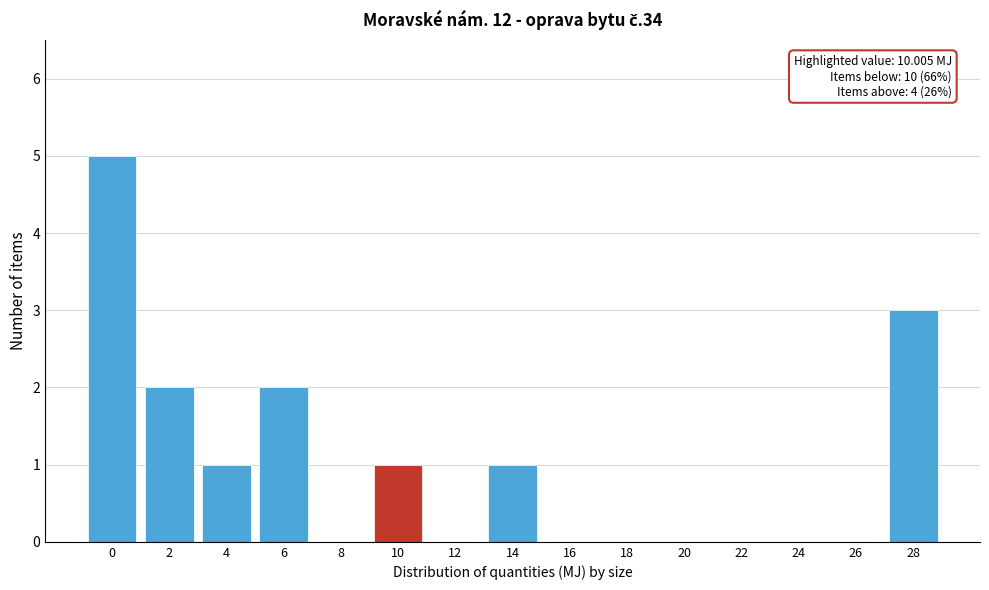

Reading right to left, transcribe all the data shown in this chart.

28=3	26=0	24=0	22=0	20=0	18=0	16=0	14=1	12=0	10=1	8=0	6=2	4=1	2=2	0=5